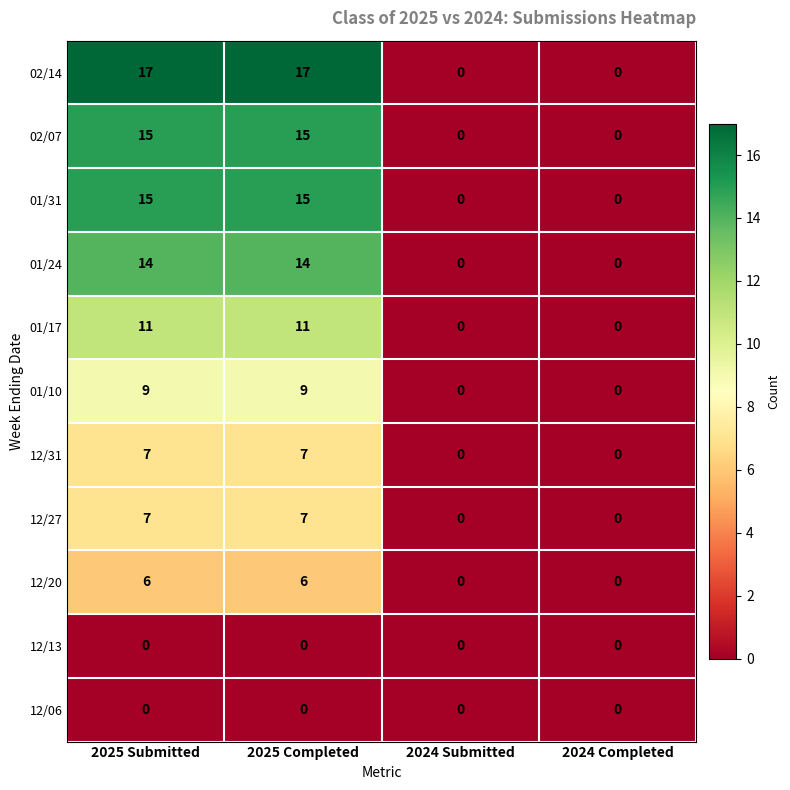

What is the highest value of the 01/24 series?

14